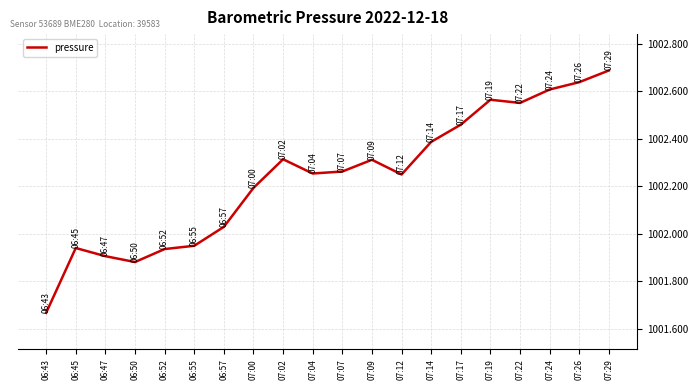

Where does the data first go above 1002?

06:57